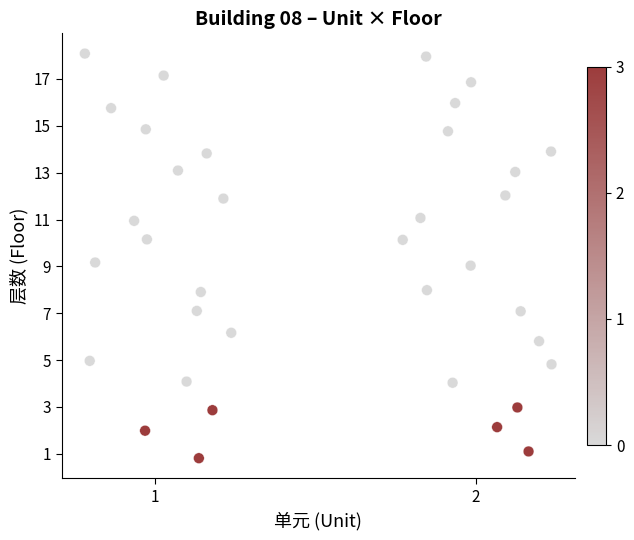

What is the range of Y values (max minus min)?

17.3